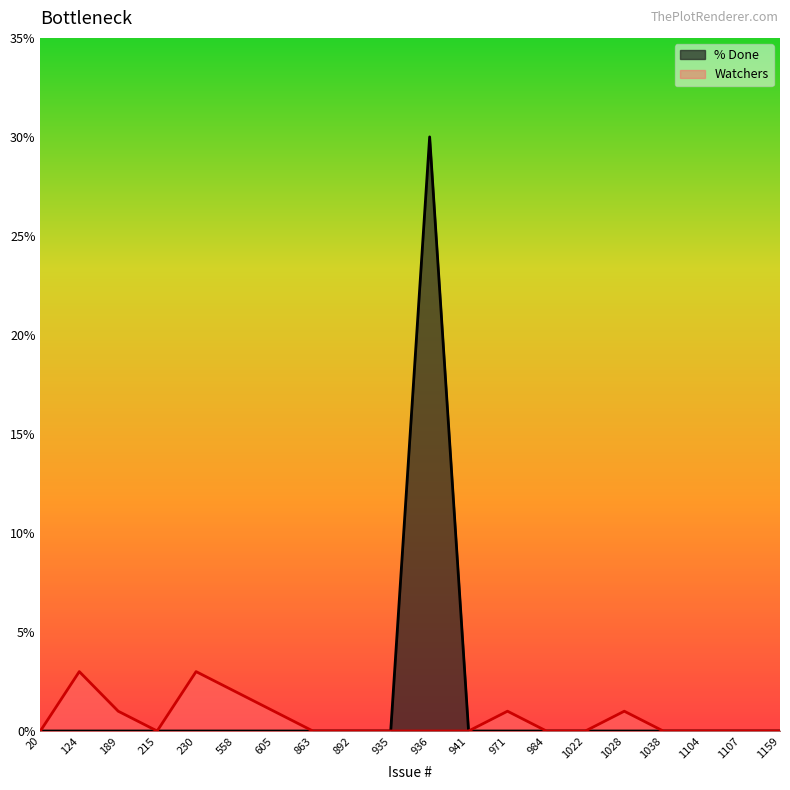

True or false: % Done and Watchers intersect in this chart.

False